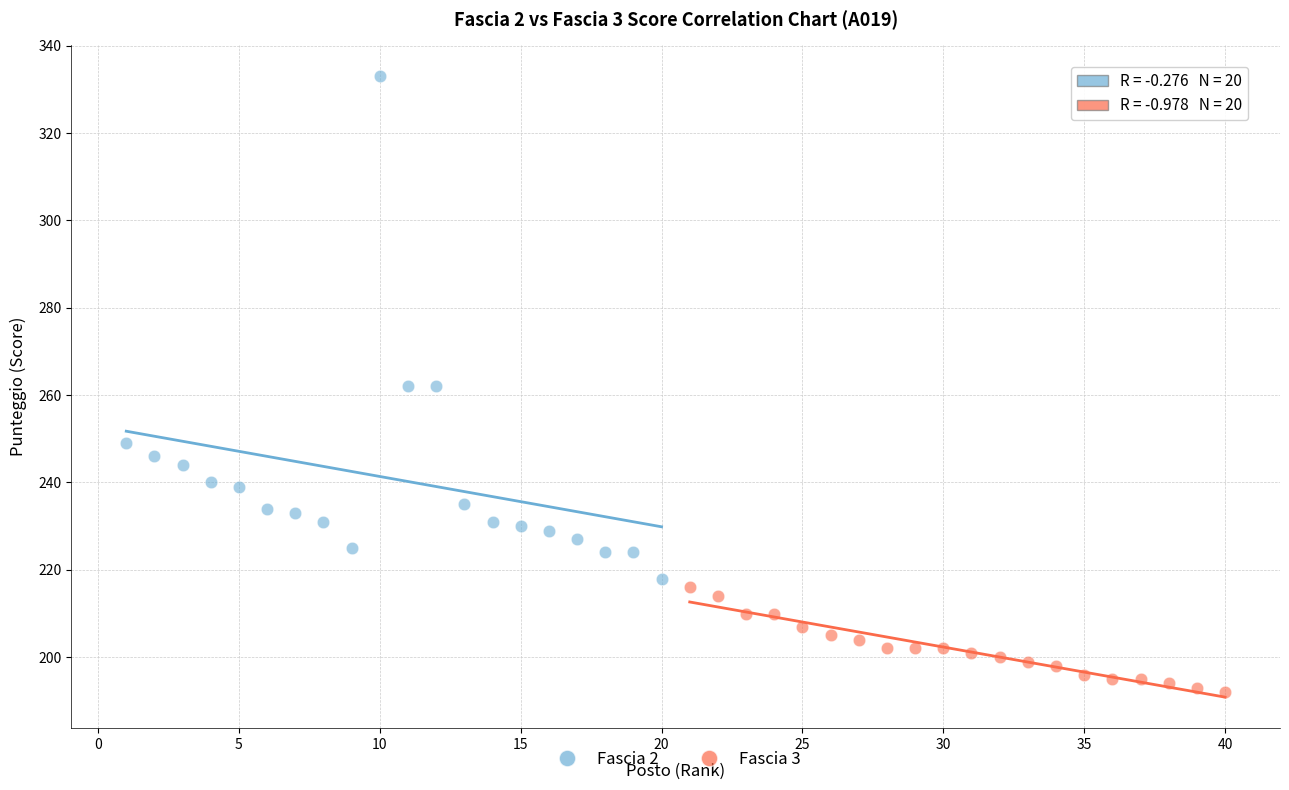

Which series has the largest Y range (max minus min)?

Fascia 2